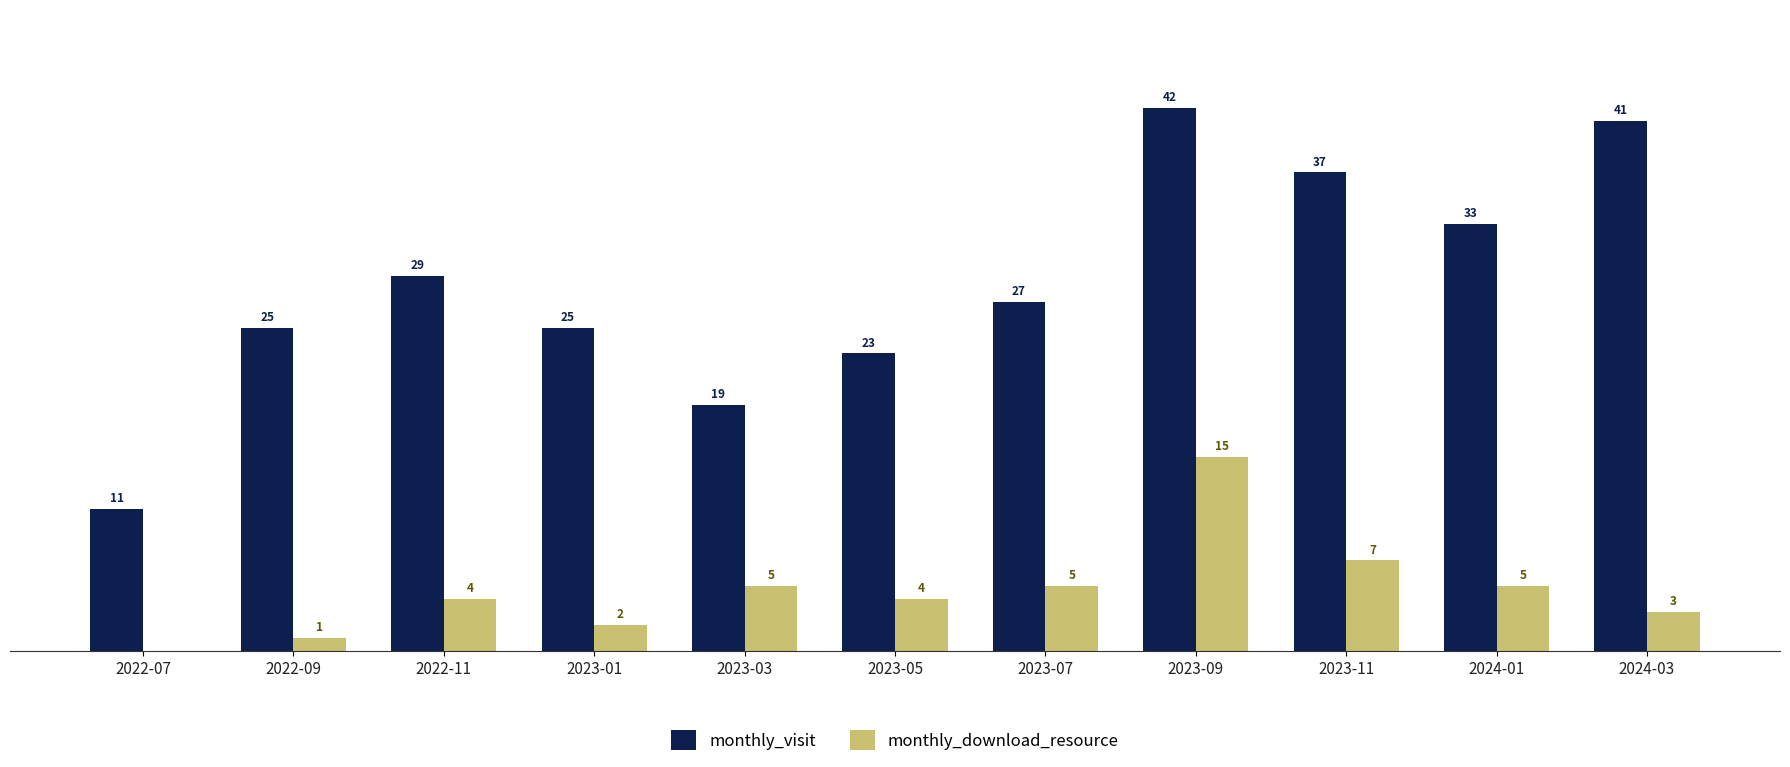

At which label does monthly_download_resource reach its peak?

2023-09